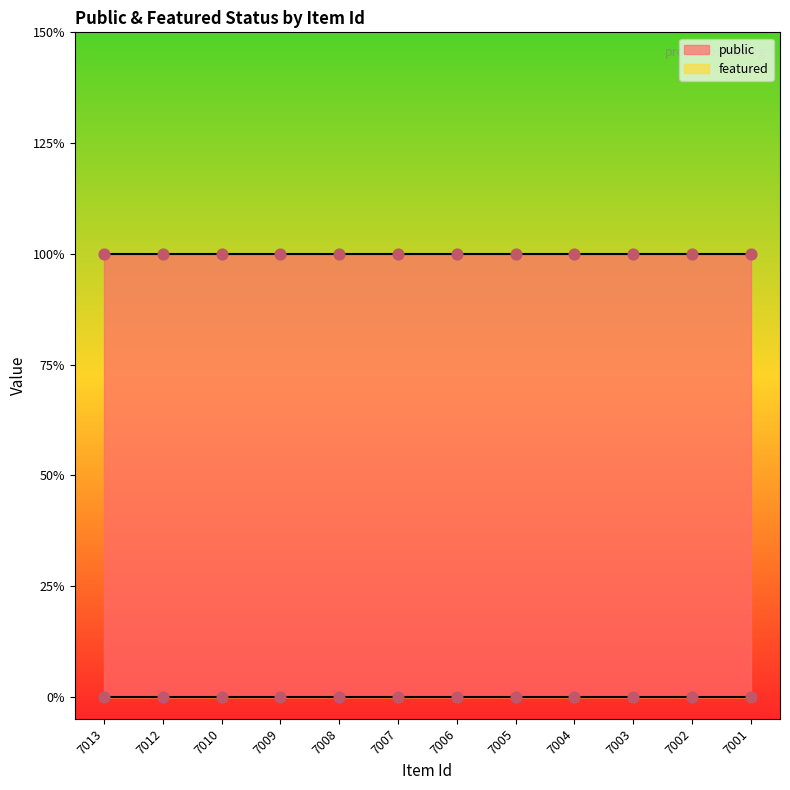

At which category is the sum across all series the highest?

7013